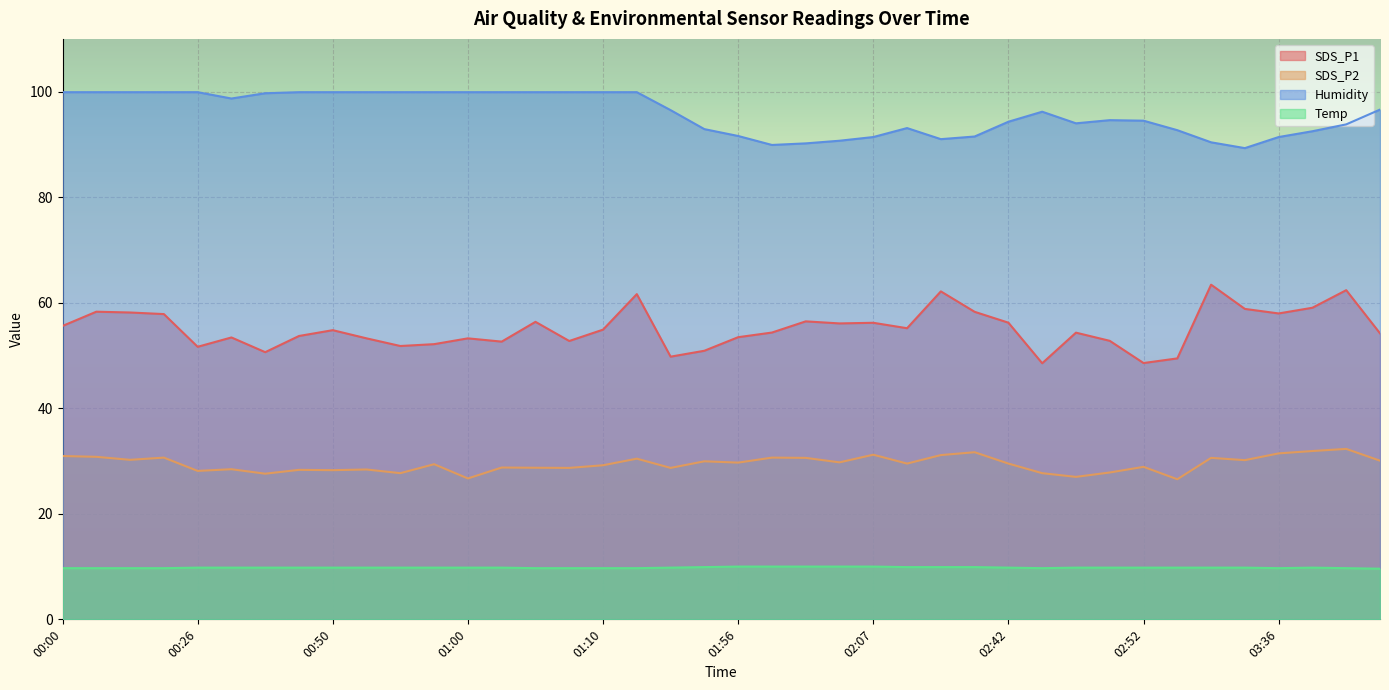

At which label does SDS_P2 reach its peak?

03:41